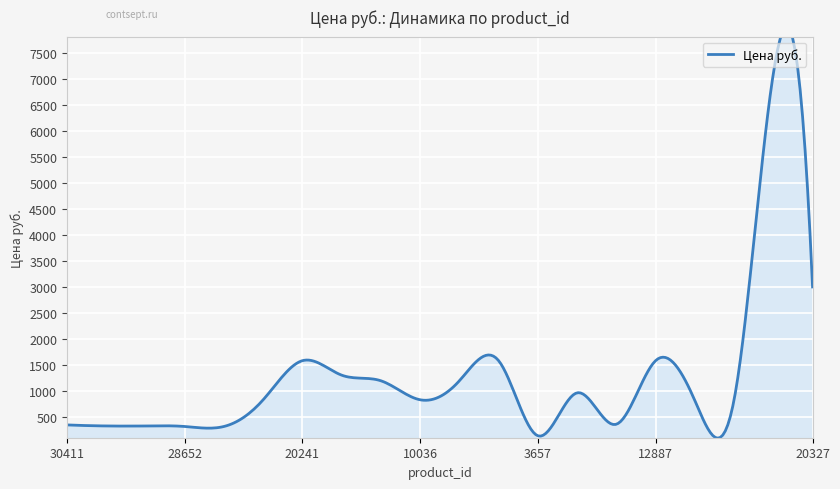

What is the average value?

1256.8